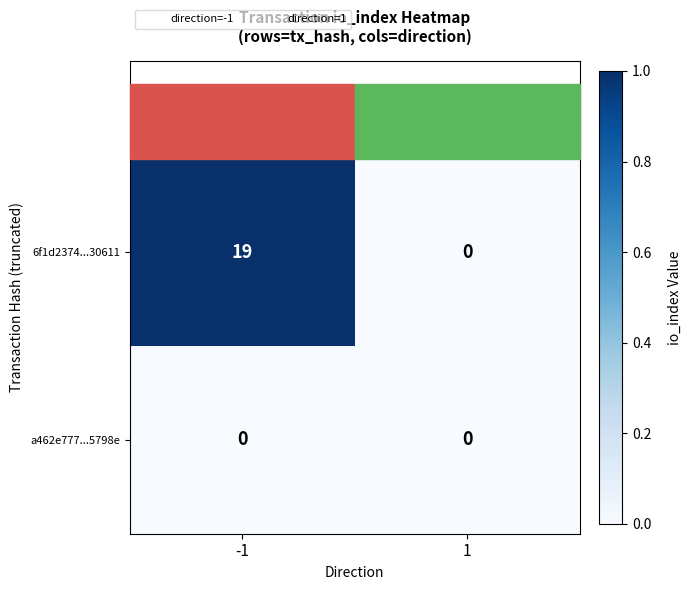

What is the average value of the 6f1d2374...30611 series?

10